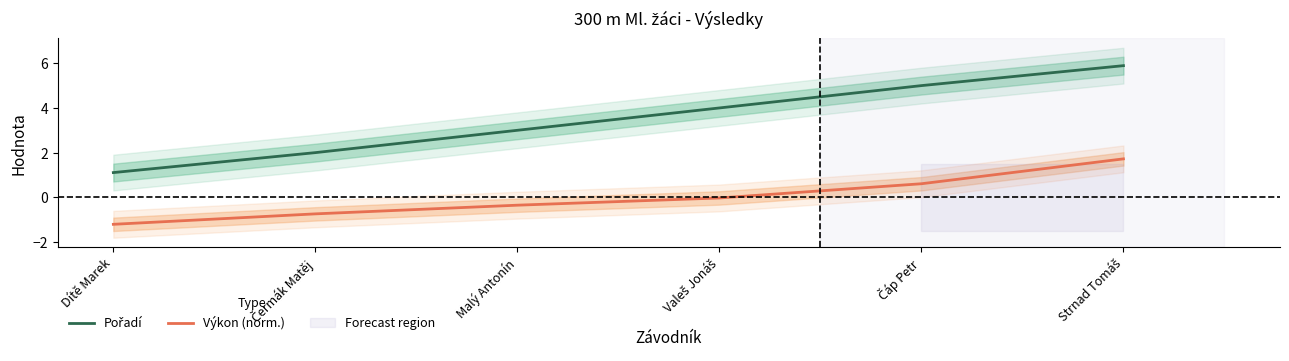

What is the lowest value of the Výkon (norm.) series?

-1.2